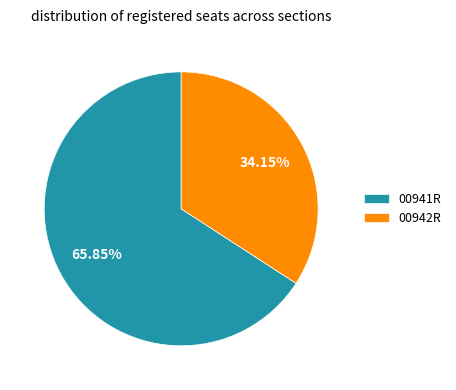

What is the majority slice?

00941R